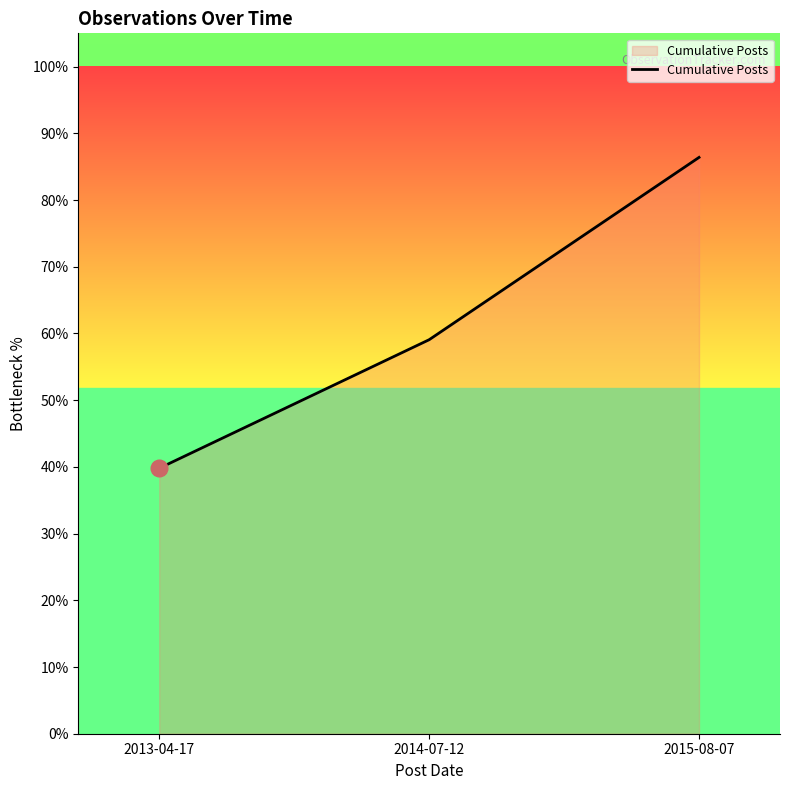

What position from the left is 2015-08-07?

3